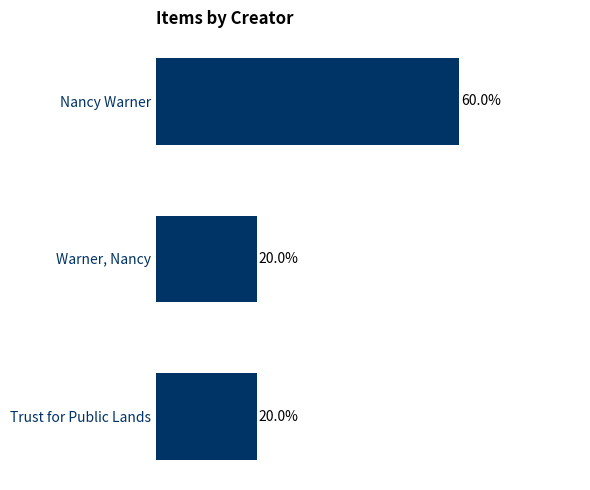

Are the bars horizontal?

Yes